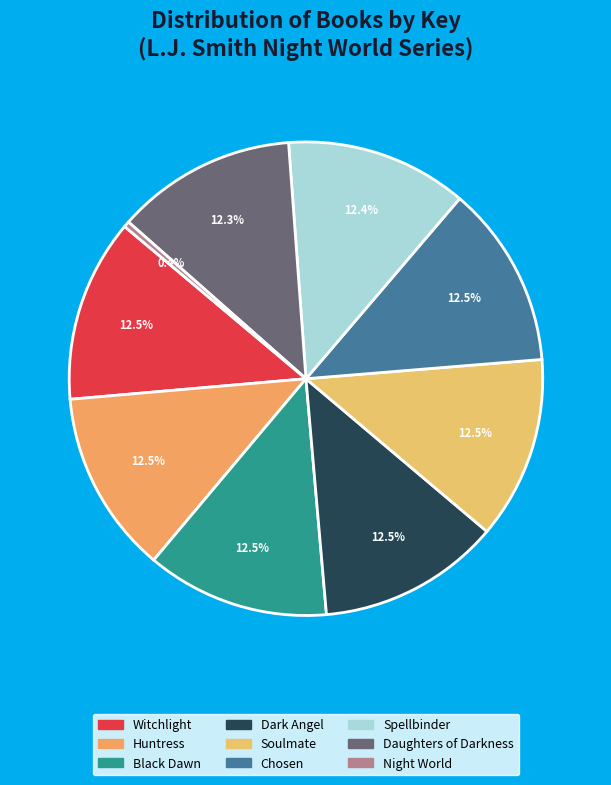

Is it true that Soulmate is 25% of the pie?

False